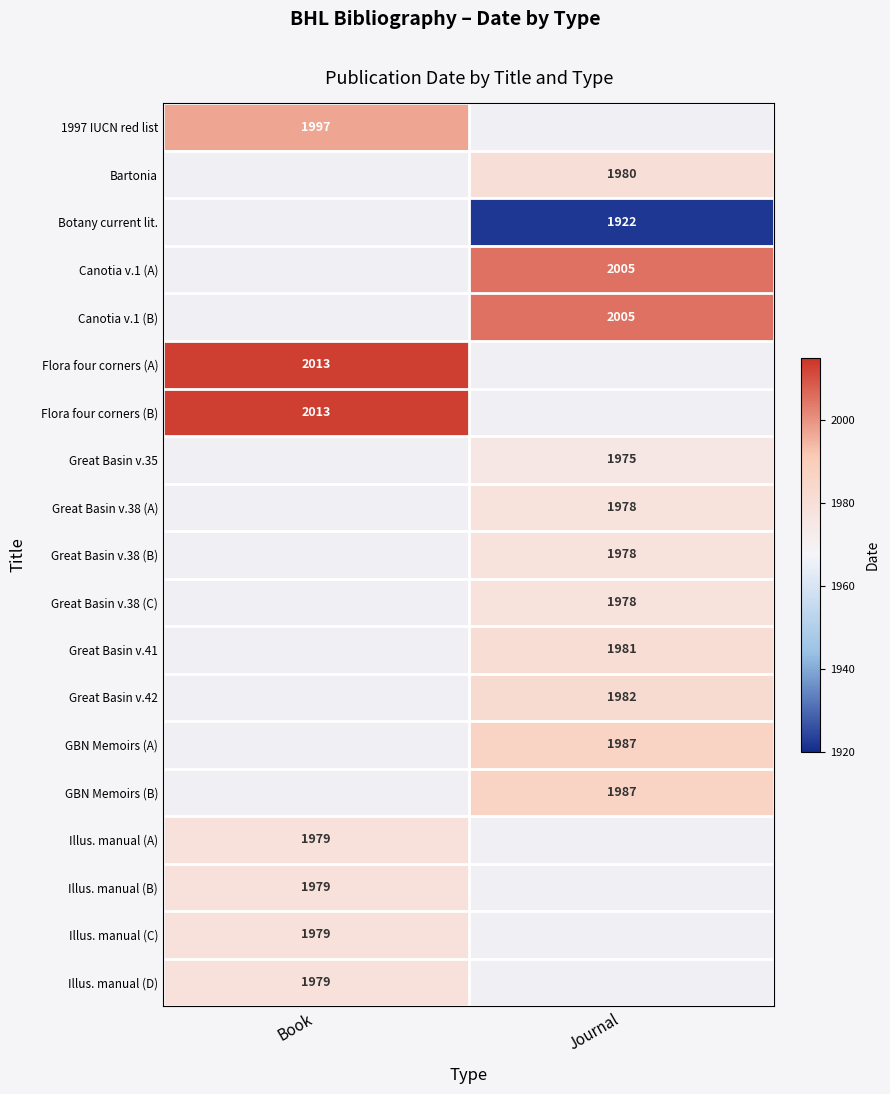

At which category does the chart reach its minimum across all series?

Journal